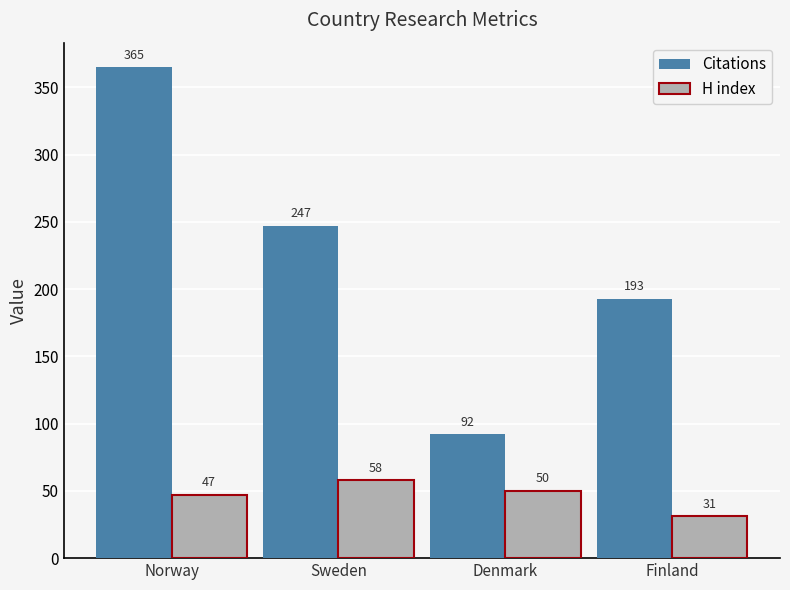

Is the value of Citations at Norway greater than the value of H index at Finland?

Yes